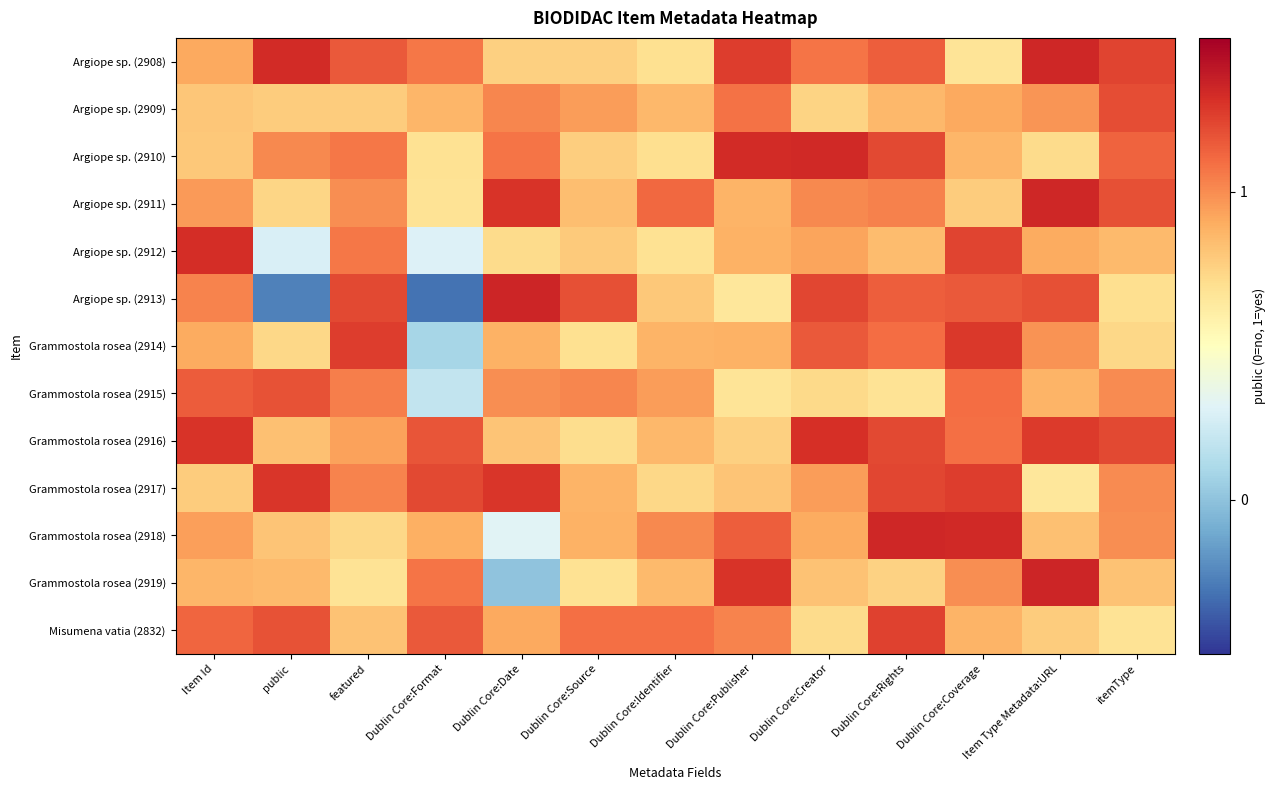

What is the spread (max minus min) of values at Dublin Core:Format?

1.5